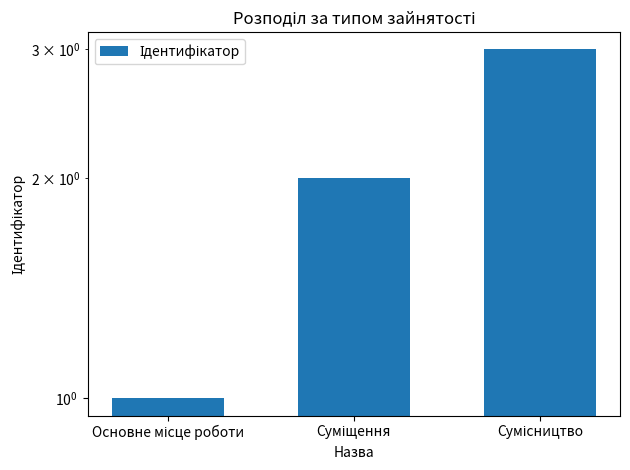

Rank the categories by value from highest to lowest.

Сумісництво, Суміщення, Основне місце роботи